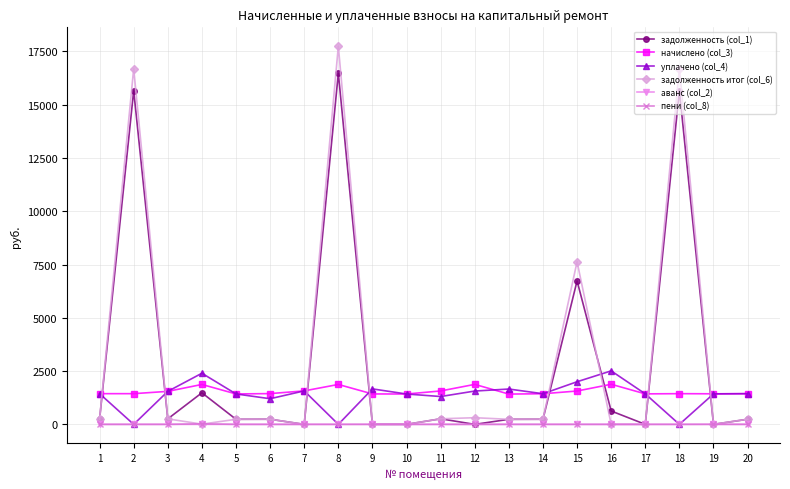

What is the maximum value shown in the chart?

17746.0